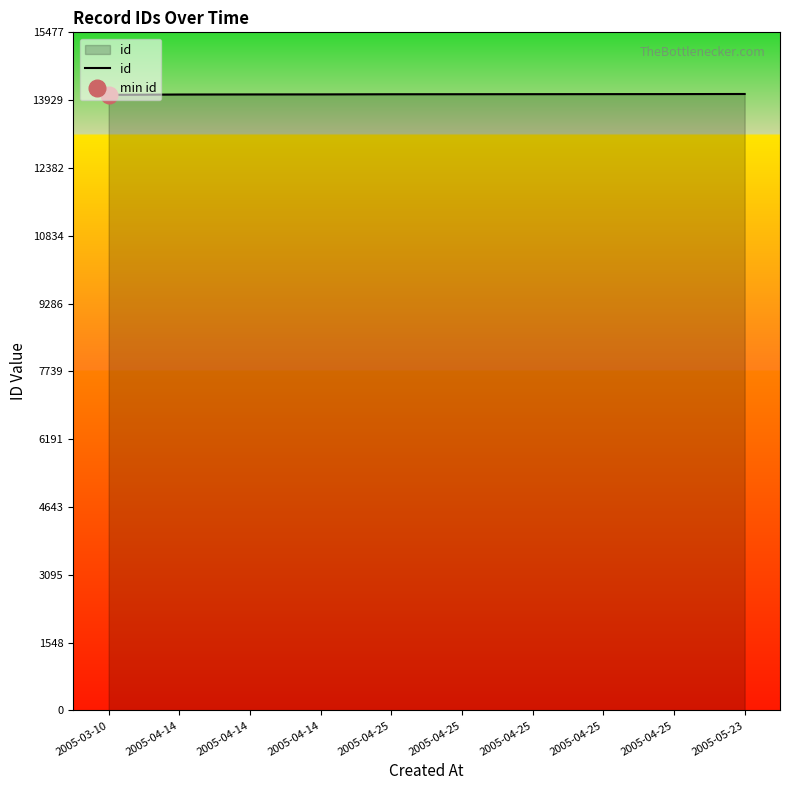

What is the maximum value shown in the chart?

14070